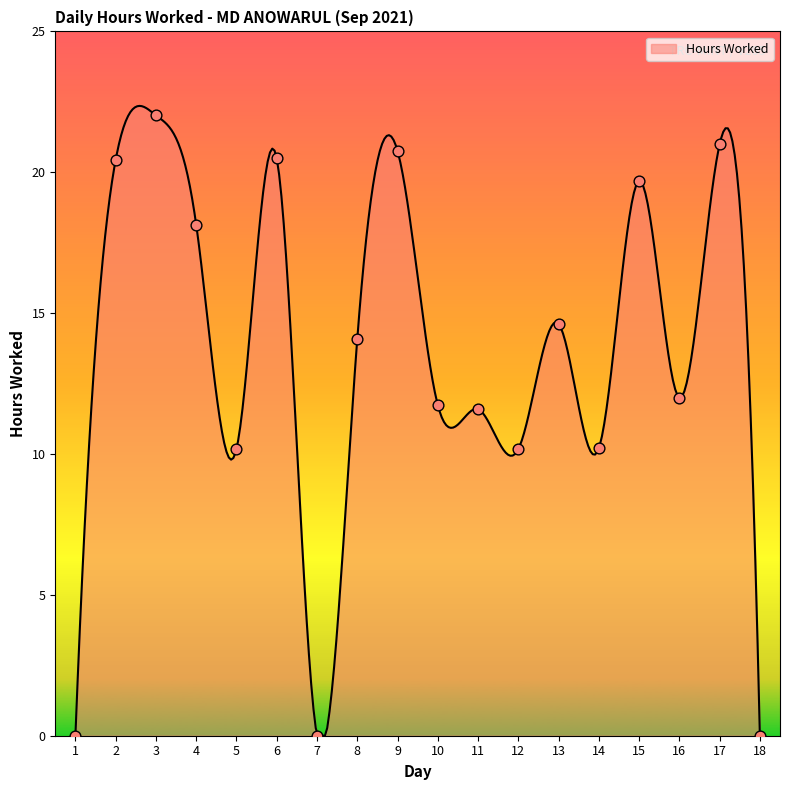

Which has a higher value, 15 or 4?

15